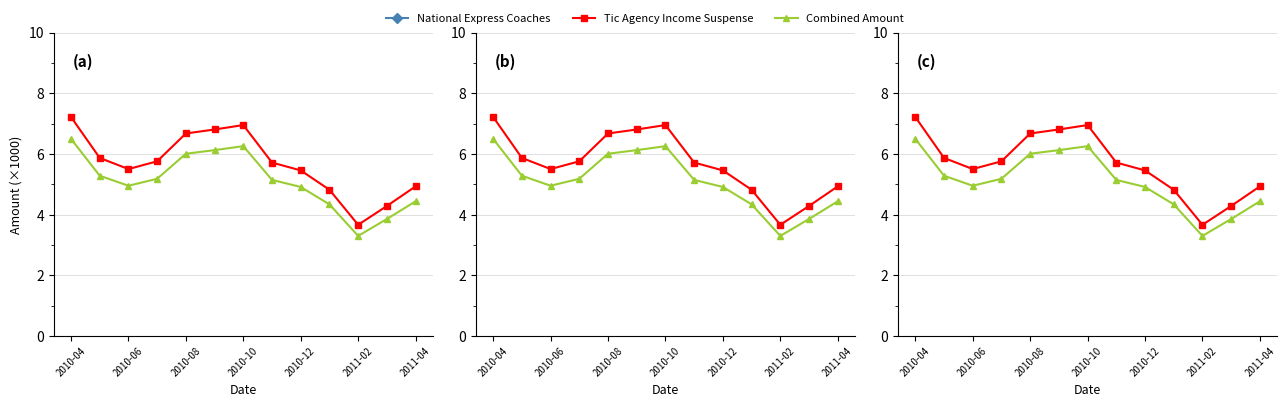

What is the value of the Tic Agency Income Suspense point at the 4th from the left?

5.8